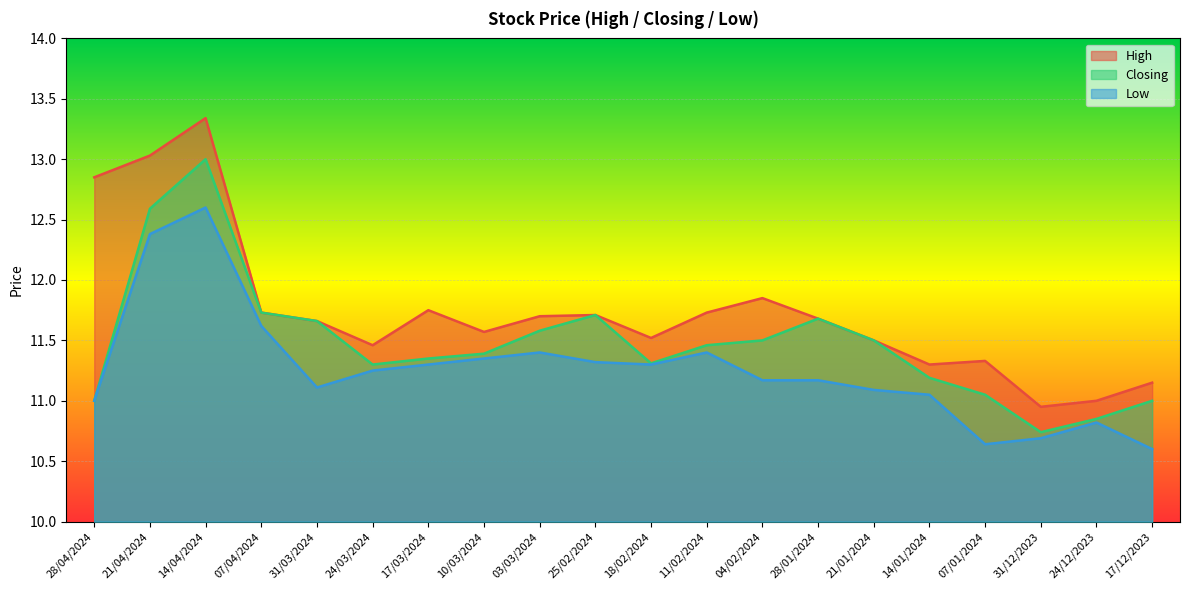

Where is Closing nearest to the value 11?

28/04/2024